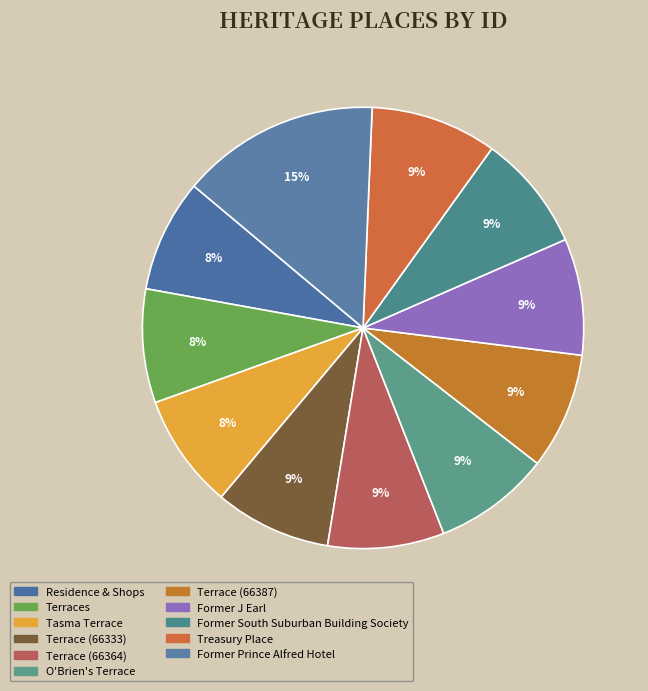

To the nearest percent, what is the average slice percentage?

9%